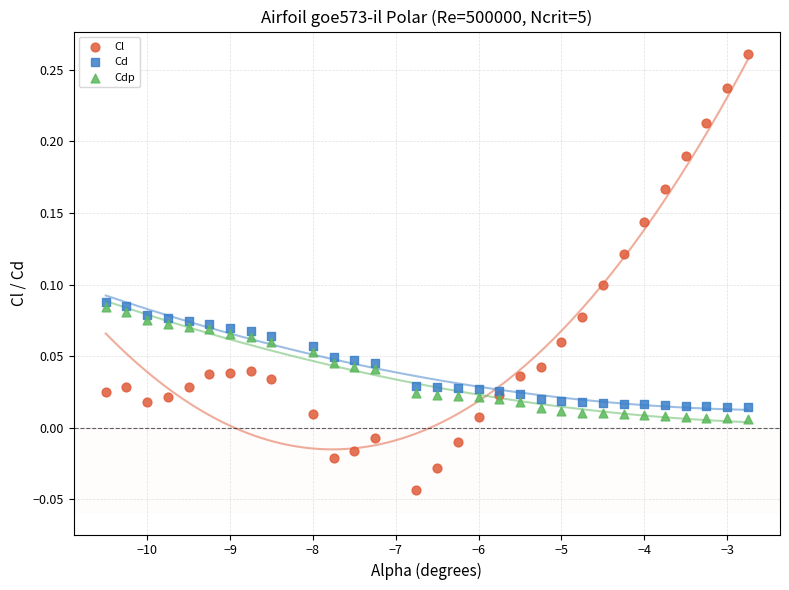

Which series has the widest spread of Y values?

Cl